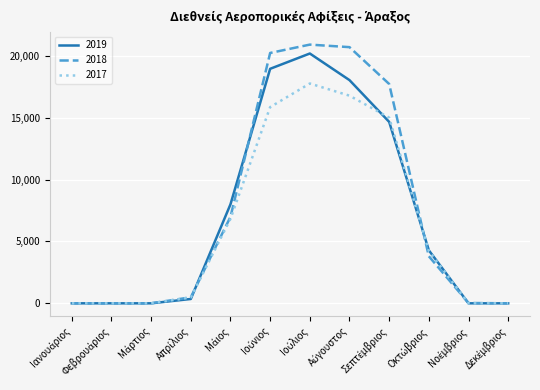

What is the maximum value shown in the chart?

20902